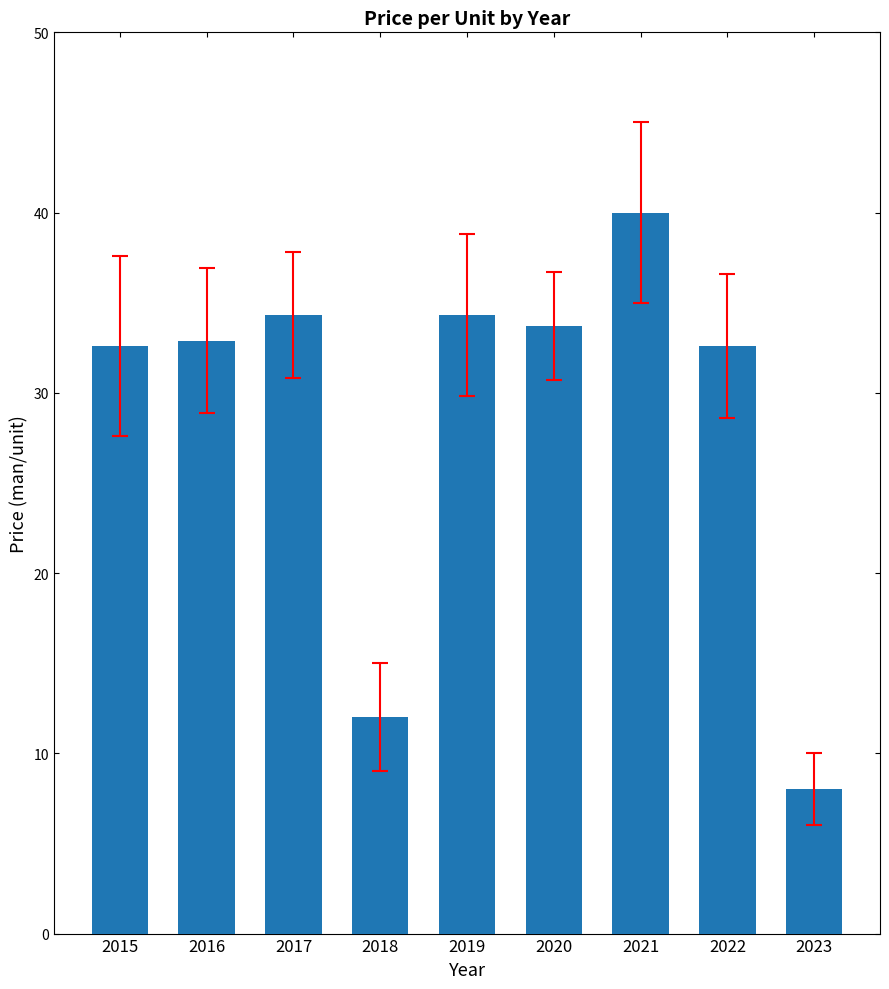

True or false: the data shows 12.0 at 2018.

True